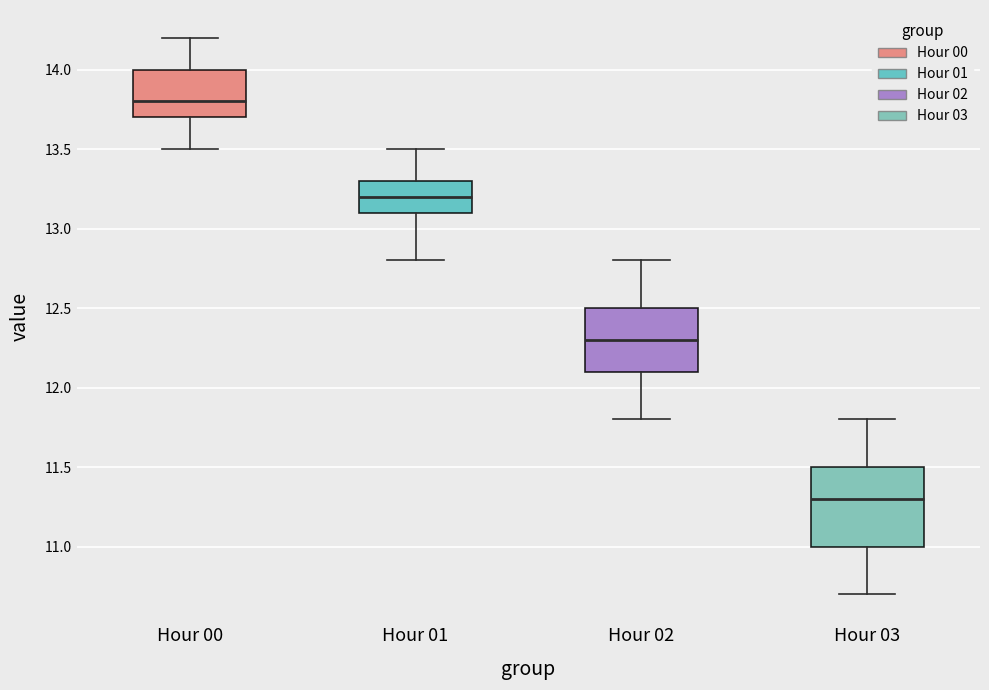

Which box's median line is the lowest?

Hour 03